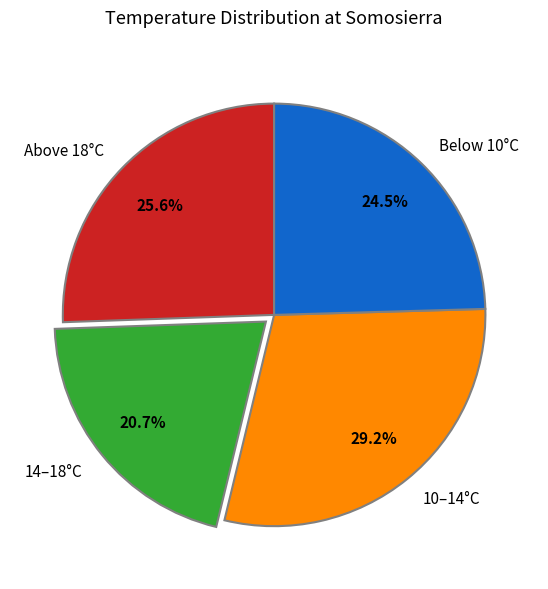

Is there a majority slice in this chart?

No